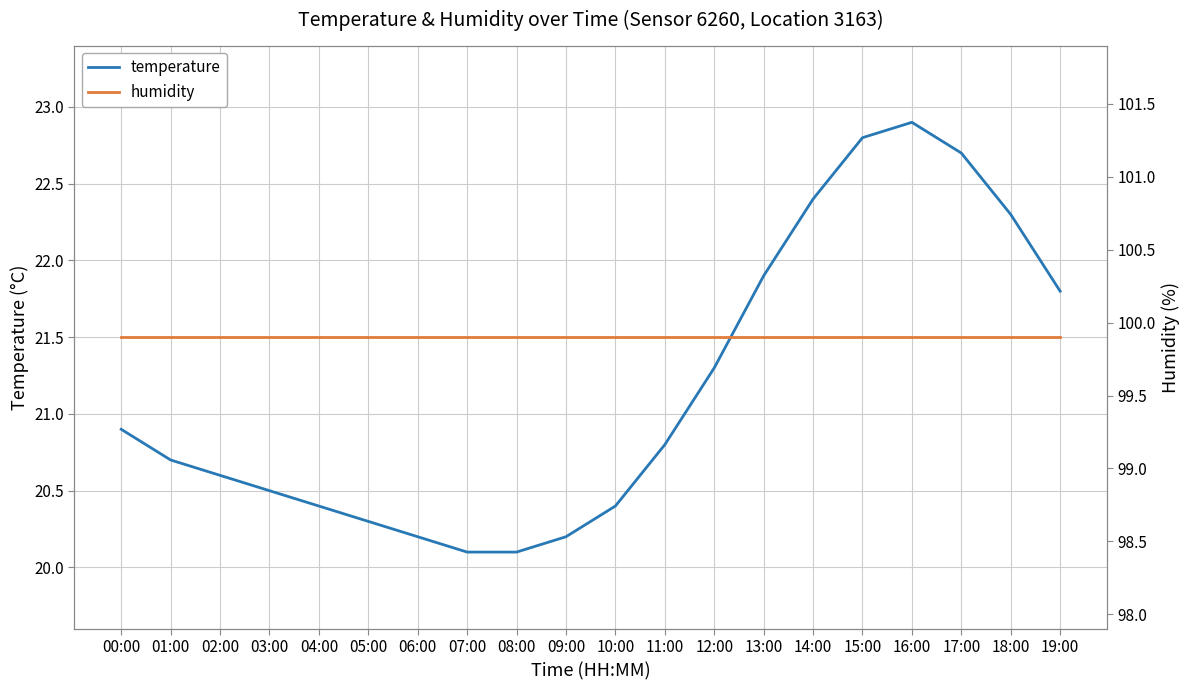

Where is temperature nearest to the value 21?

00:00